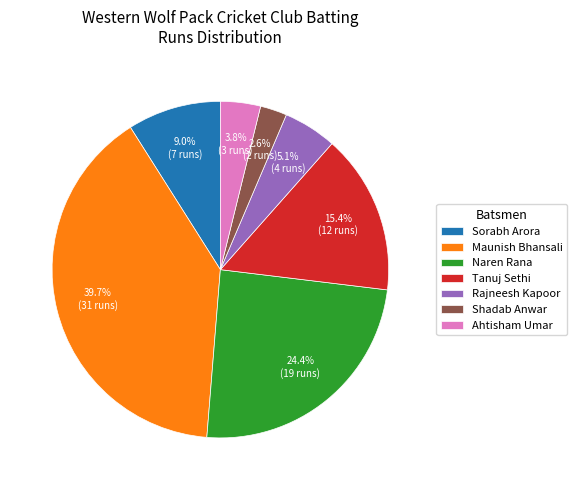

To the nearest percent, what percentage of the pie is Maunish Bhansali?

40%